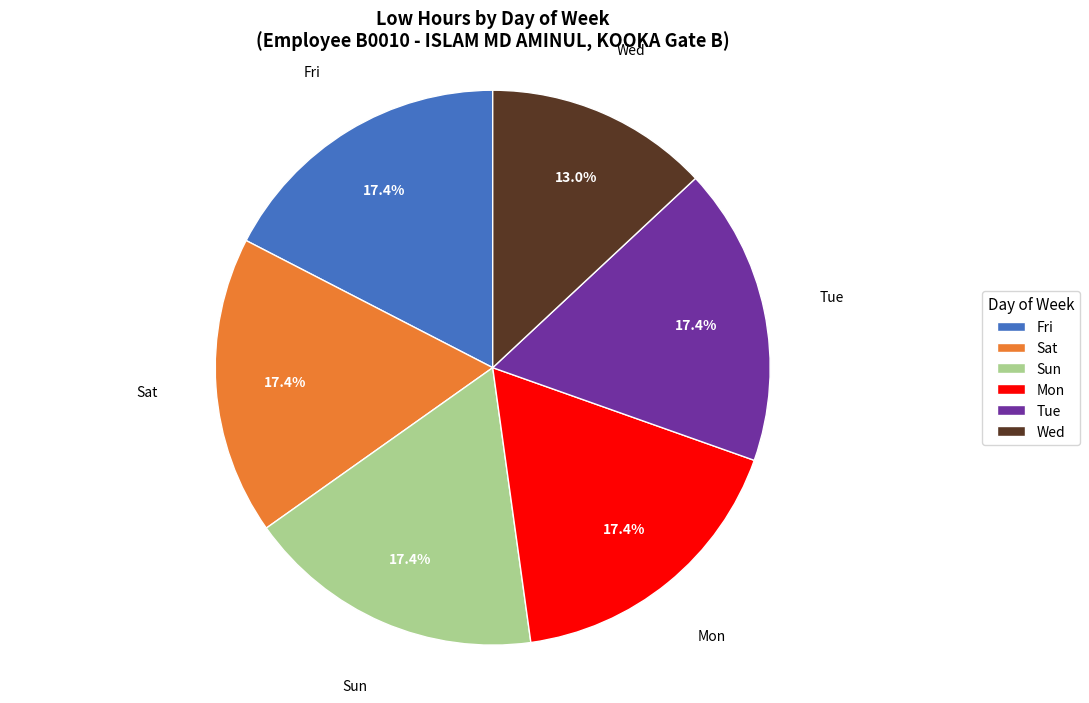

Is there any slice that represents more than half of the pie?

No